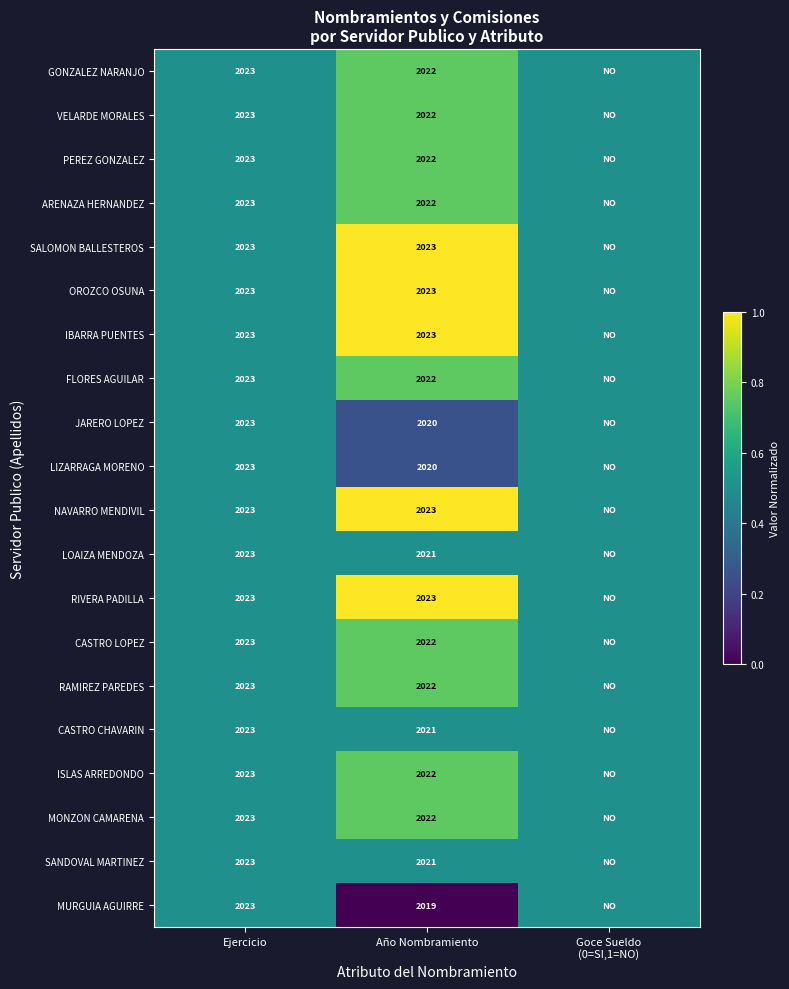

Between Goce Sueldo
(0=SI,1=NO) and Año Nombramiento, which is larger?

Año Nombramiento